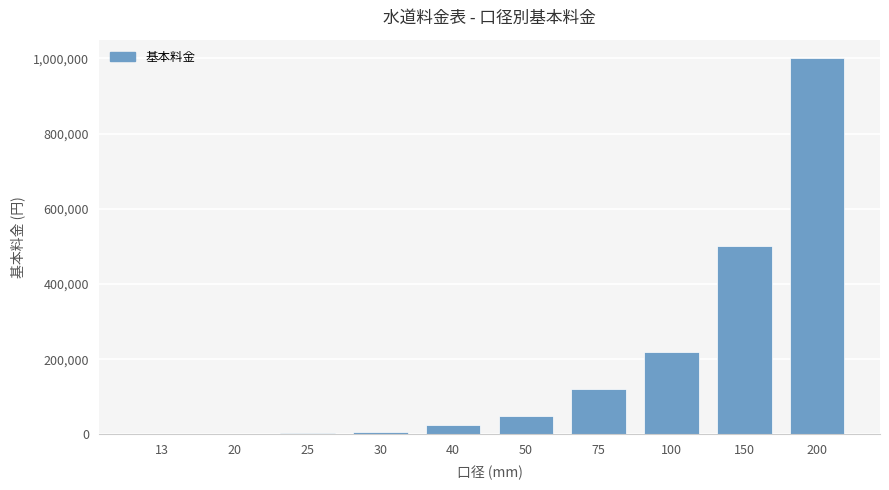

What is the change in value from 50 to 75?

+70000